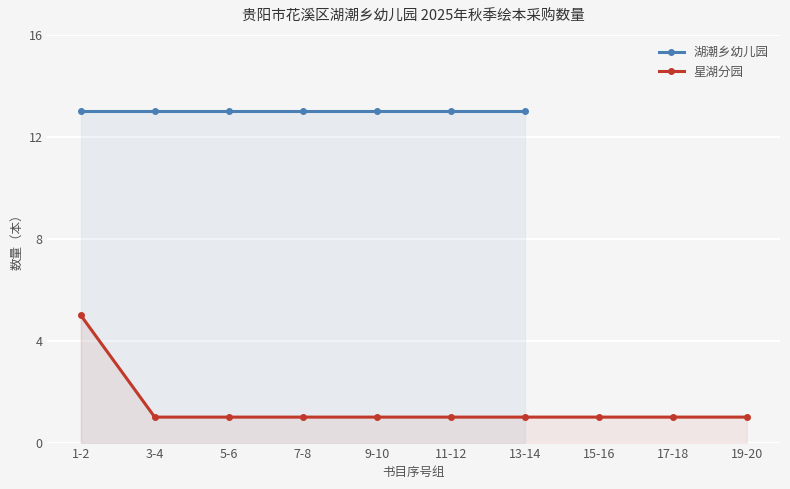

What is the minimum value for 星湖分园?

1